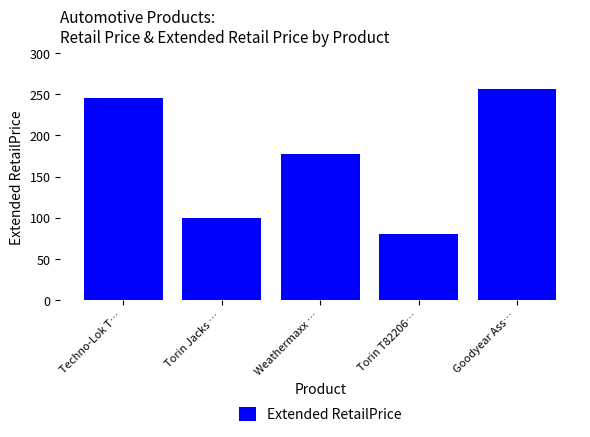

Count the number of data series in this chart.

1